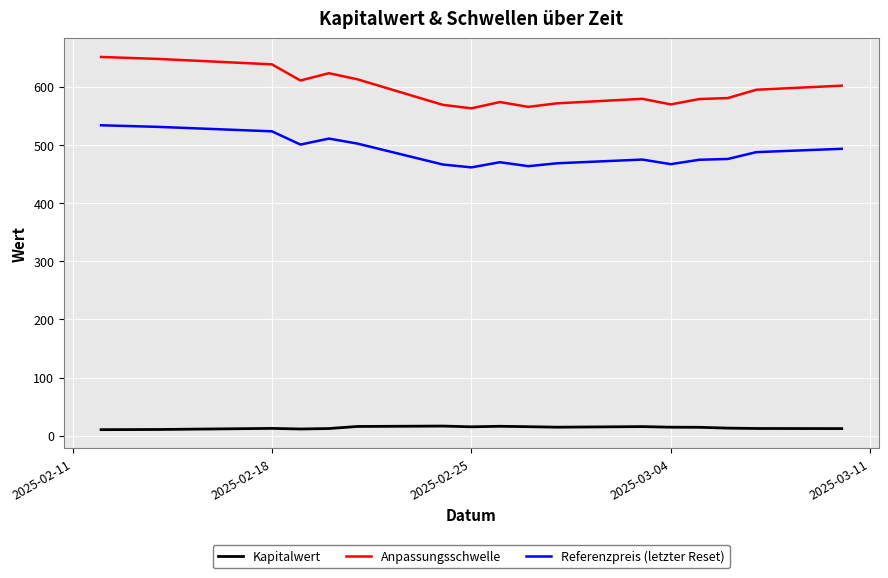

What is the maximum value for Referenzpreis (letzter Reset)?

533.9